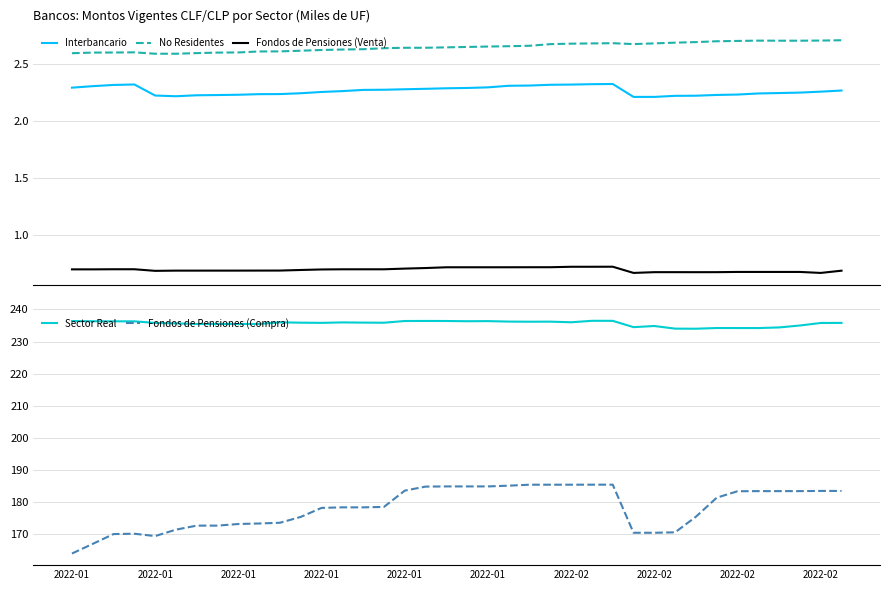

True or false: No Residentes and Fondos de Pensiones (Venta) cross at least once.

False